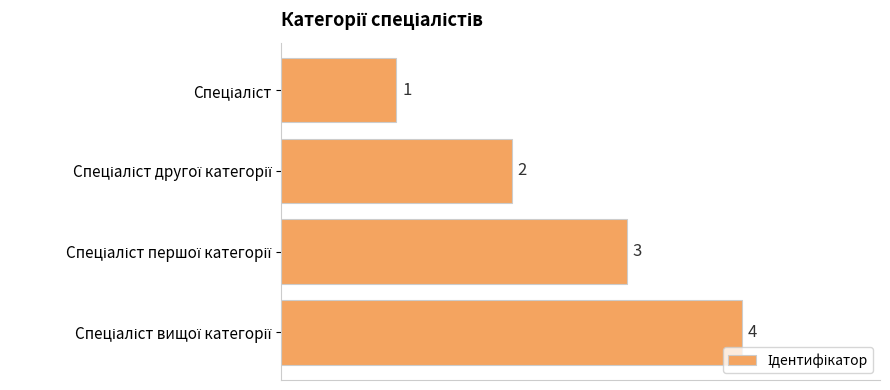

What is the value of the 1st bar from the top?

1